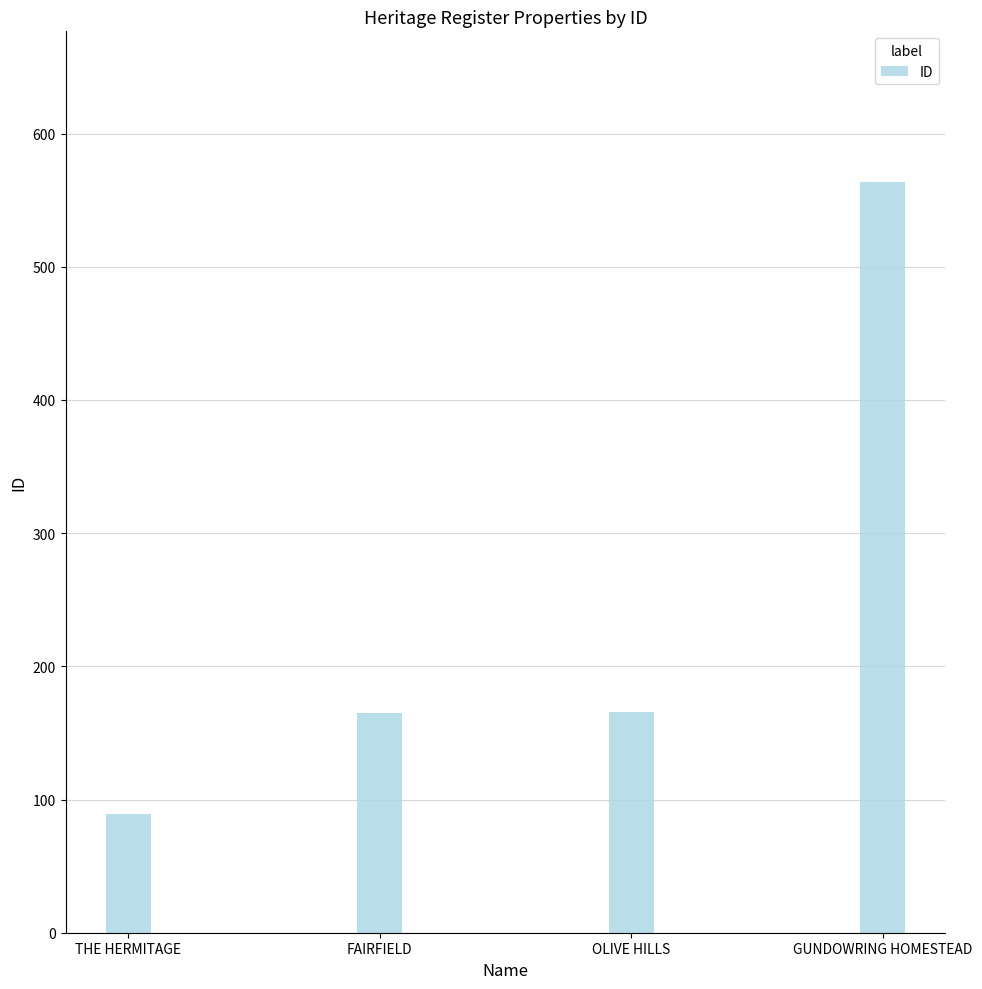

What is the change in value from OLIVE HILLS to GUNDOWRING HOMESTEAD?

+398